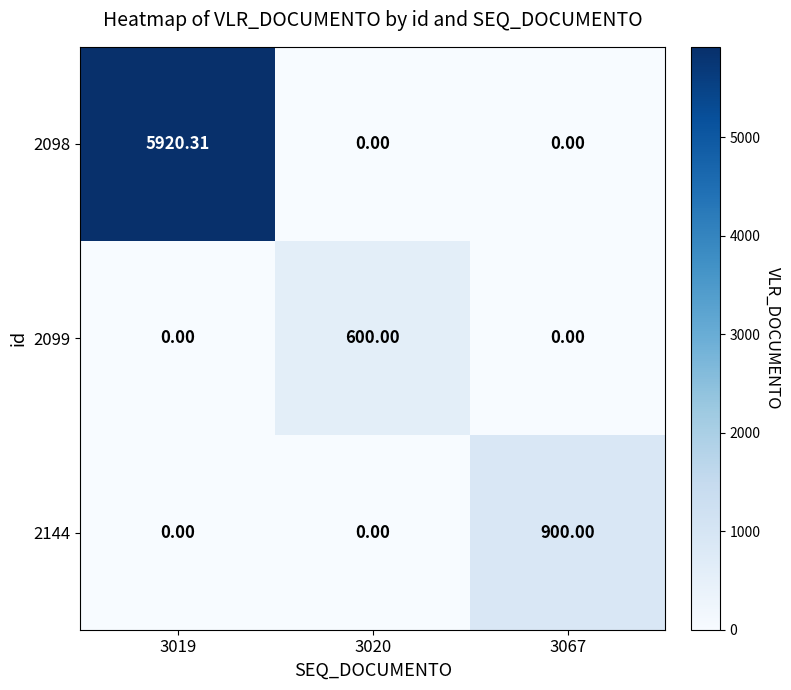

Is the value of 2098 at 3020 greater than the value of 2144 at 3067?

No